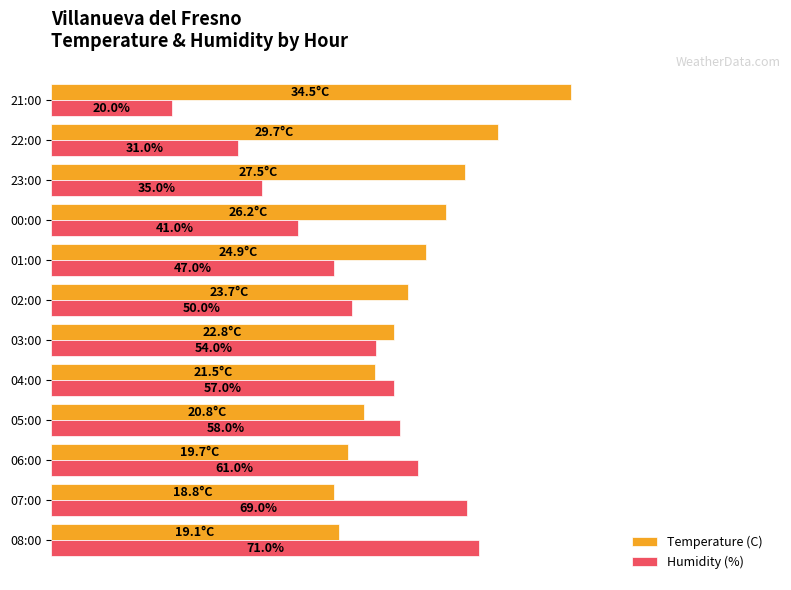

List the labels in order of Humidity (%) value, smallest first.

21:00, 22:00, 23:00, 00:00, 01:00, 02:00, 03:00, 04:00, 05:00, 06:00, 07:00, 08:00